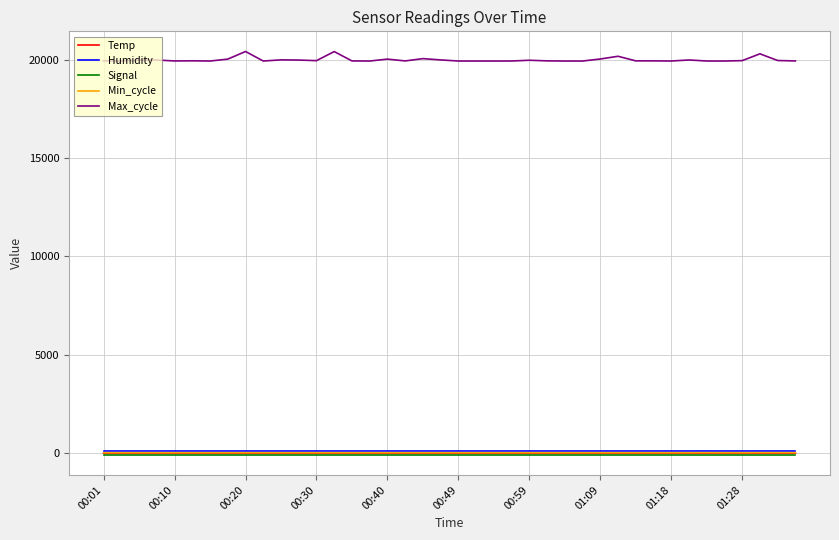

What is the maximum value shown in the chart?

20407.0